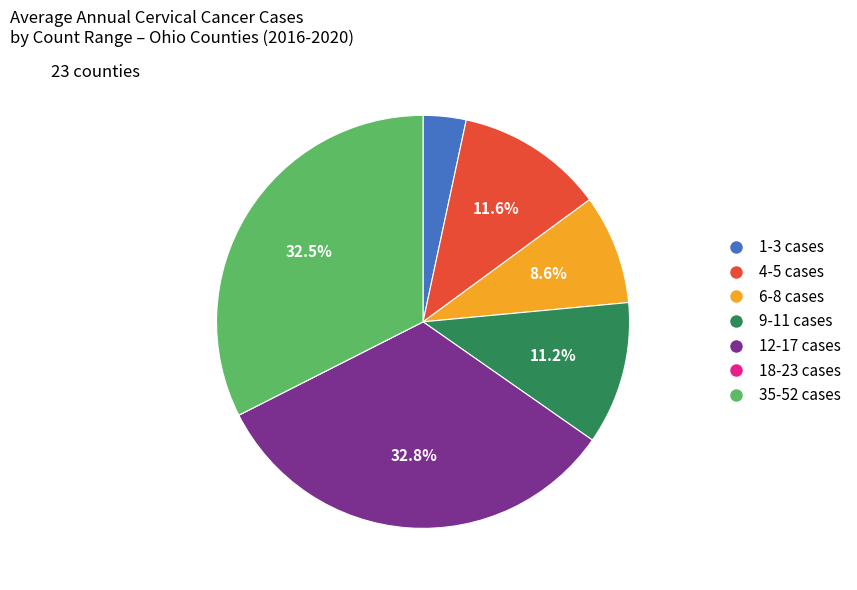

Is there any slice that represents more than half of the pie?

No